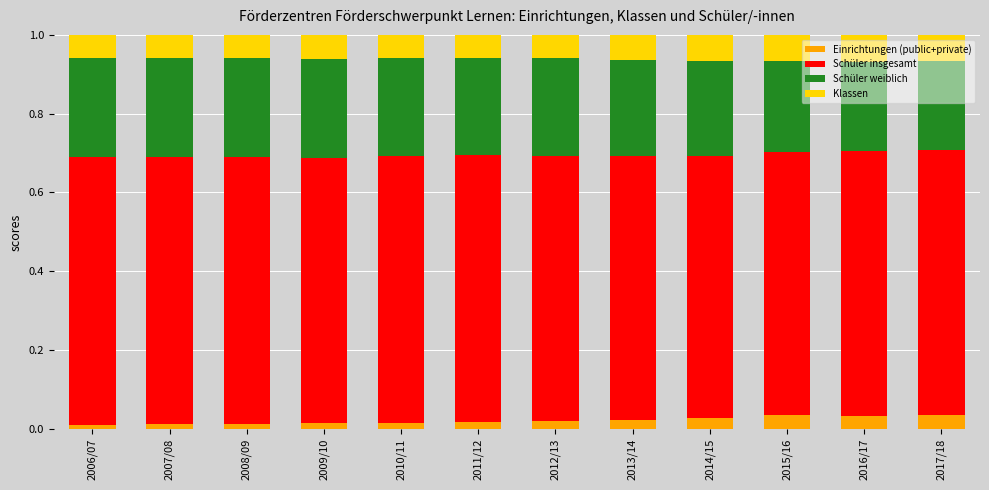

Is it true that Einrichtungen (public+private) equals 0.1 at 2016/17?

False